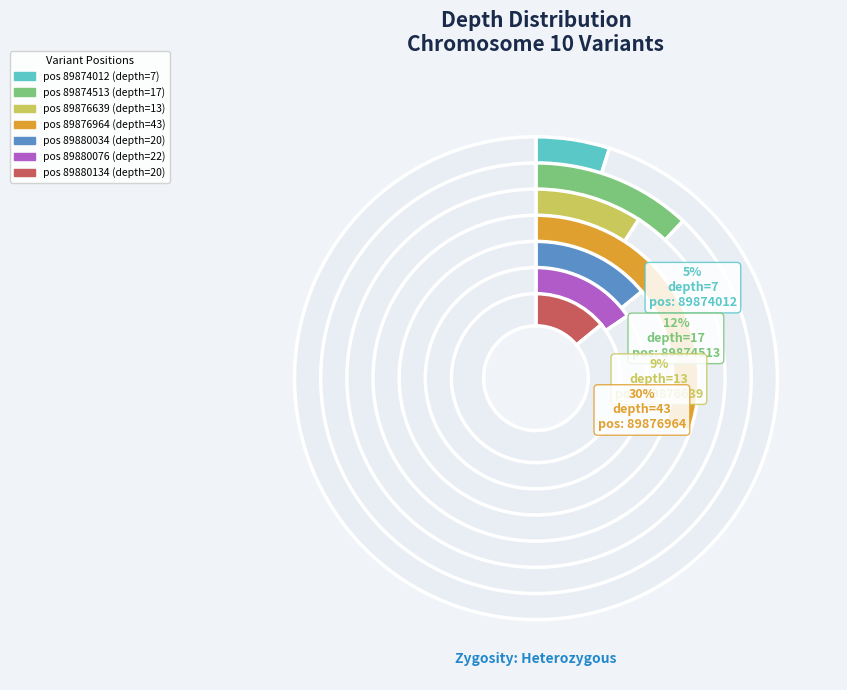

To the nearest percent, what is the combined percentage of 89874513 and 89880076?

27%